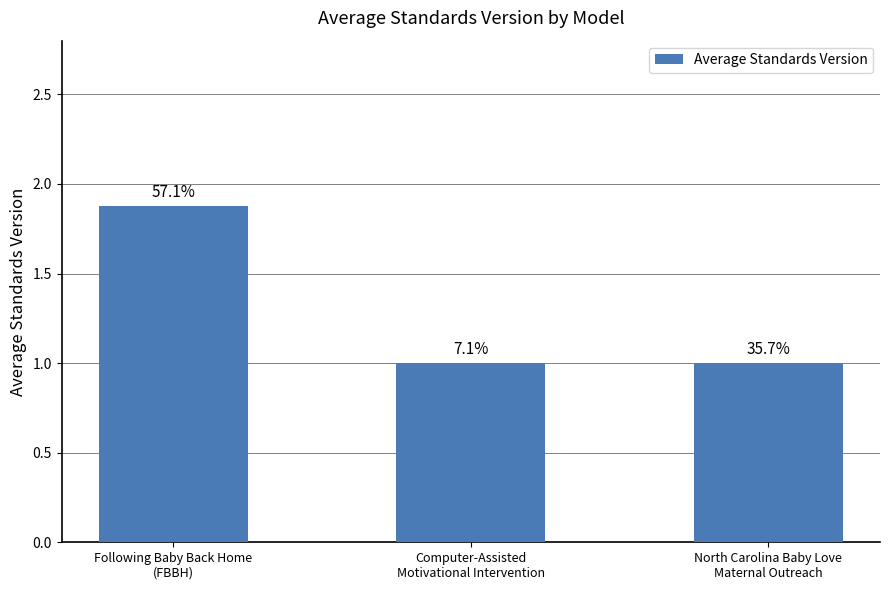

At which label is the value closest to 1?

Computer-Assisted
Motivational Intervention